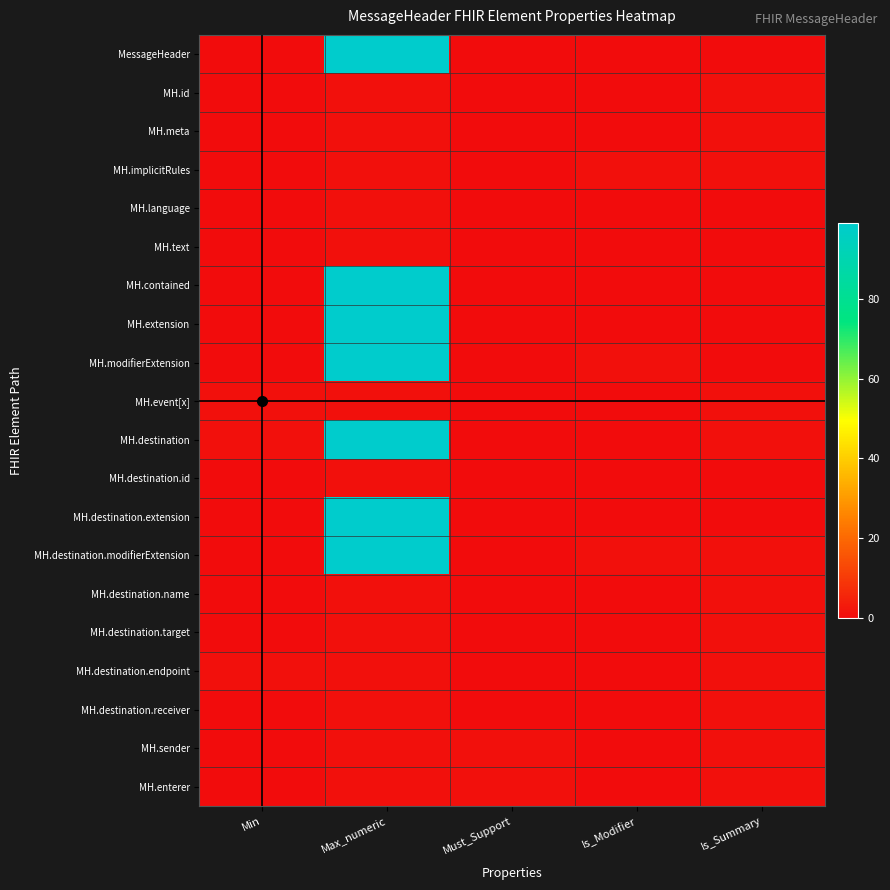

Reading left to right, transcribe all the data shown in this chart.

MessageHeader: Min=0	Max_numeric=99	Must_Support=0	Is_Modifier=0	Is_Summary=0
MH.id: Min=0	Max_numeric=1	Must_Support=0	Is_Modifier=0	Is_Summary=1
MH.meta: Min=0	Max_numeric=1	Must_Support=0	Is_Modifier=0	Is_Summary=1
MH.implicitRules: Min=0	Max_numeric=1	Must_Support=0	Is_Modifier=1	Is_Summary=1
MH.language: Min=0	Max_numeric=1	Must_Support=0	Is_Modifier=0	Is_Summary=0
MH.text: Min=0	Max_numeric=1	Must_Support=0	Is_Modifier=0	Is_Summary=0
MH.contained: Min=0	Max_numeric=99	Must_Support=0	Is_Modifier=0	Is_Summary=0
MH.extension: Min=0	Max_numeric=99	Must_Support=0	Is_Modifier=0	Is_Summary=0
MH.modifierExtension: Min=0	Max_numeric=99	Must_Support=0	Is_Modifier=1	Is_Summary=0
MH.event[x]: Min=1	Max_numeric=1	Must_Support=0	Is_Modifier=0	Is_Summary=1
MH.destination: Min=1	Max_numeric=99	Must_Support=0	Is_Modifier=0	Is_Summary=1
MH.destination.id: Min=0	Max_numeric=1	Must_Support=0	Is_Modifier=0	Is_Summary=0
MH.destination.extension: Min=0	Max_numeric=99	Must_Support=0	Is_Modifier=0	Is_Summary=0
MH.destination.modifierExtension: Min=0	Max_numeric=99	Must_Support=0	Is_Modifier=1	Is_Summary=1
MH.destination.name: Min=0	Max_numeric=1	Must_Support=0	Is_Modifier=0	Is_Summary=1
MH.destination.target: Min=0	Max_numeric=1	Must_Support=0	Is_Modifier=0	Is_Summary=1
MH.destination.endpoint: Min=1	Max_numeric=1	Must_Support=0	Is_Modifier=0	Is_Summary=1
MH.destination.receiver: Min=0	Max_numeric=1	Must_Support=0	Is_Modifier=0	Is_Summary=1
MH.sender: Min=0	Max_numeric=1	Must_Support=1	Is_Modifier=0	Is_Summary=1
MH.enterer: Min=0	Max_numeric=1	Must_Support=1	Is_Modifier=0	Is_Summary=1